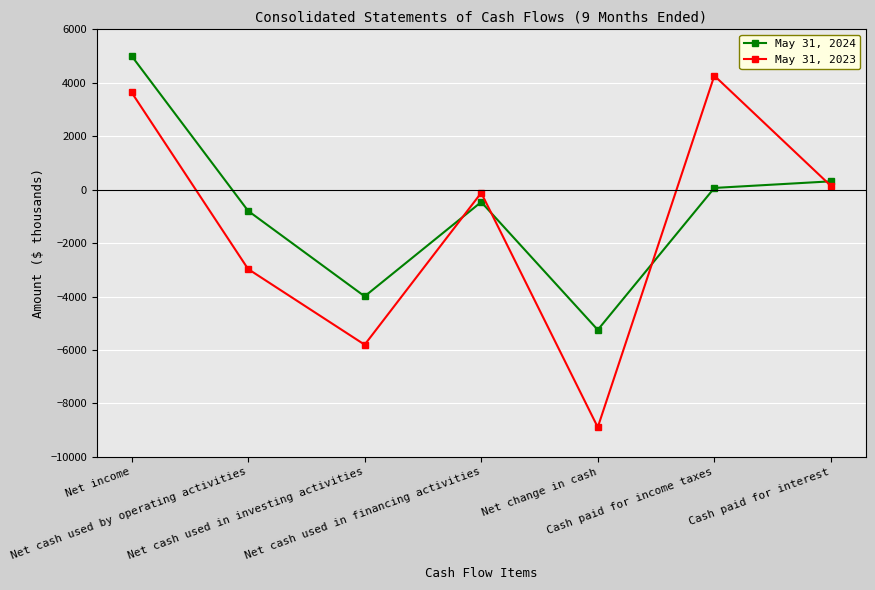

What is the label of the 7th point from the right?

Net income